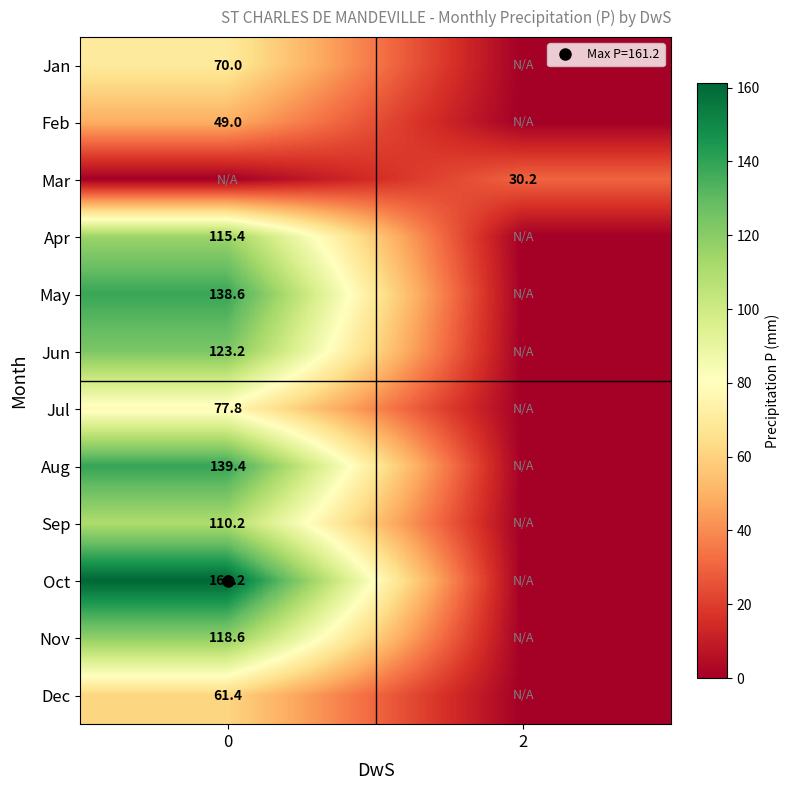

Is the value of Jan at 2 greater than the value of Mar at 2?

No